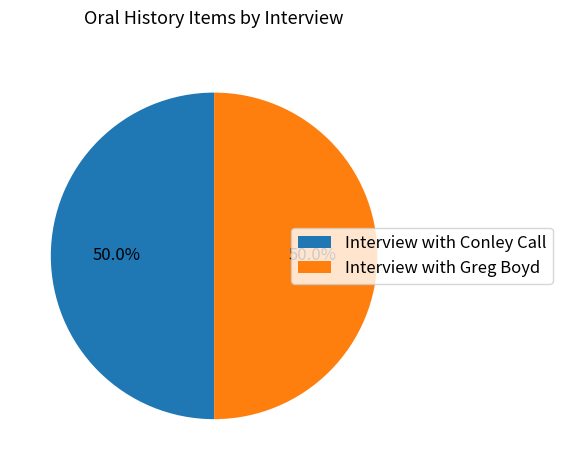

What is the ratio of the value at Interview with Greg Boyd to the value at Interview with Conley Call?

1.0